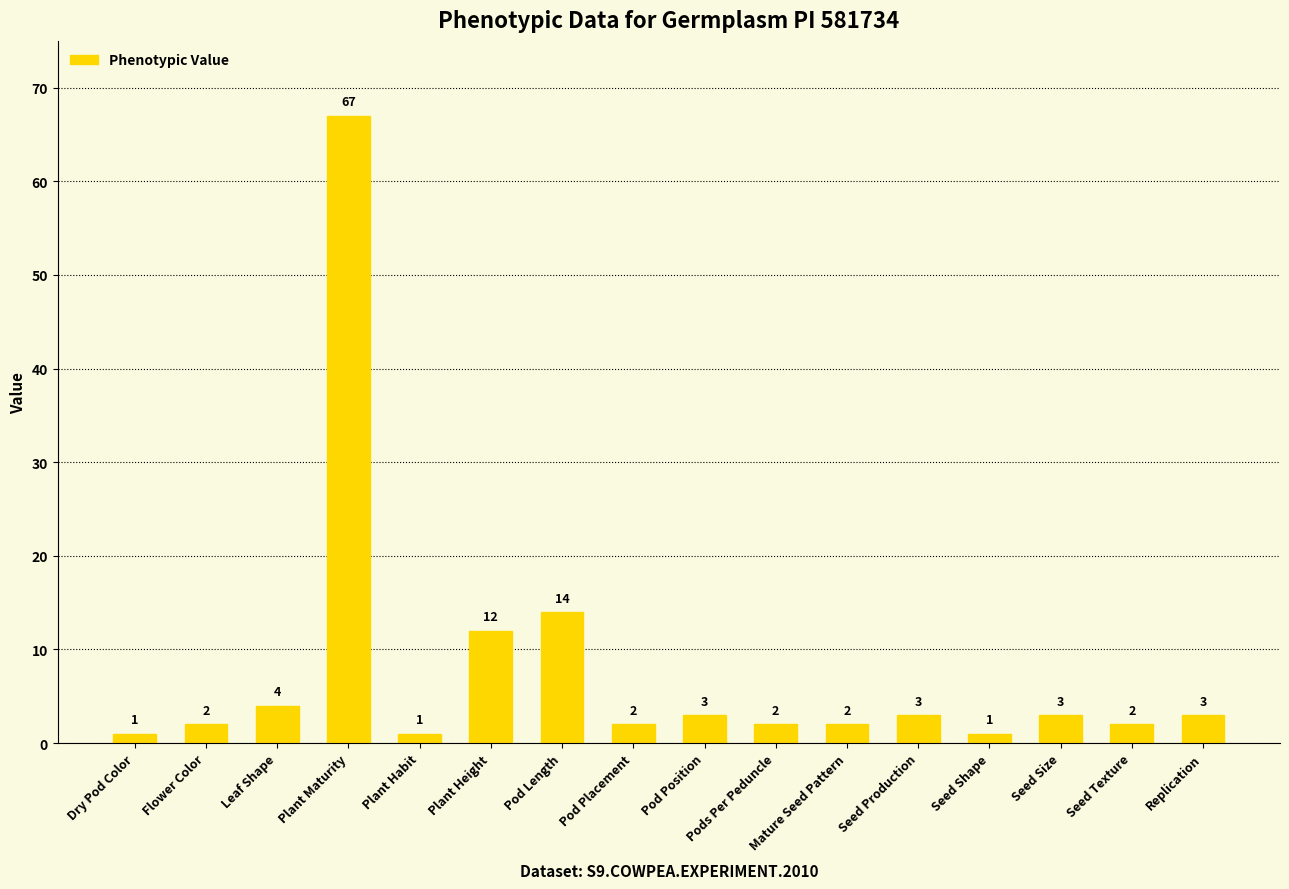

Approximately how many times larger is the value at Flower Color compared to Mature Seed Pattern?

1.0